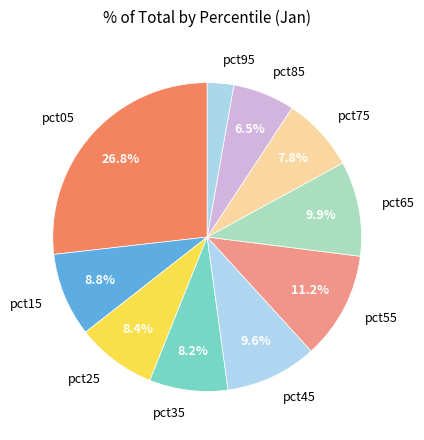

To the nearest percent, what percentage of the pie is pct65?

10%